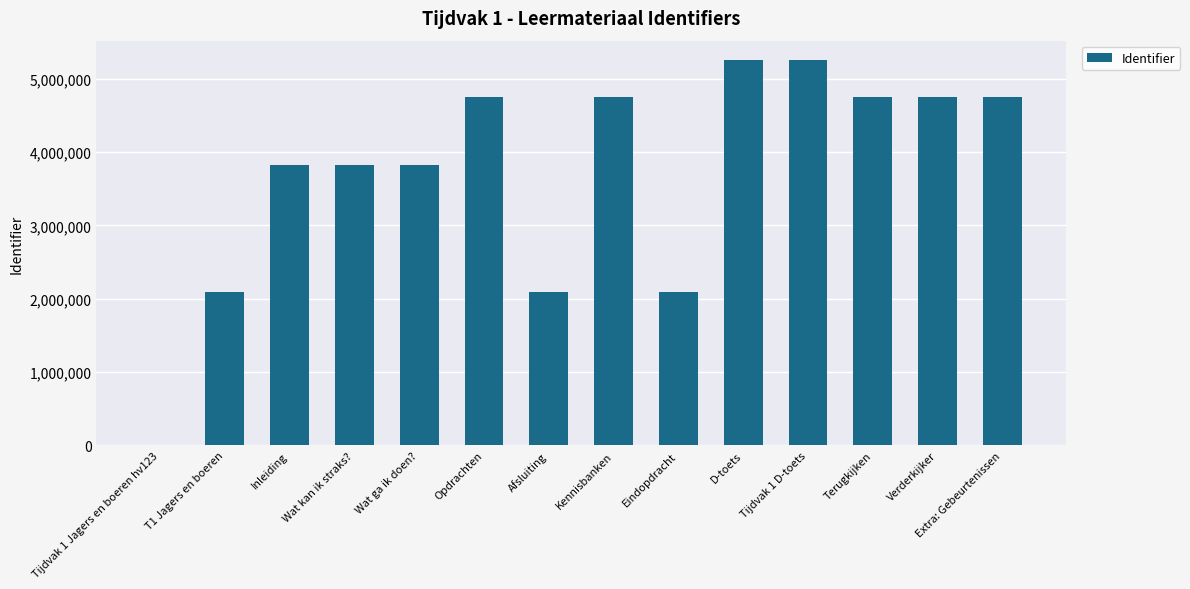

What is the greatest value displayed?

5253903